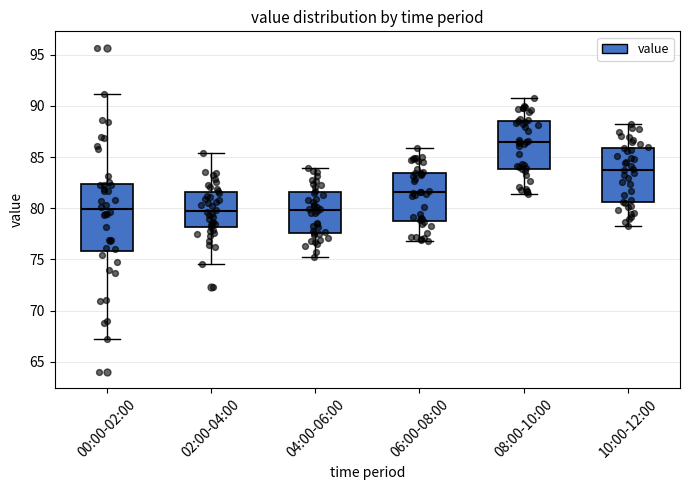

Where does the upper whisker of the box for 02:00-04:00 end on the y-axis? The values are not printed on the chart, so give them approximately, as read against the axis.

85.5